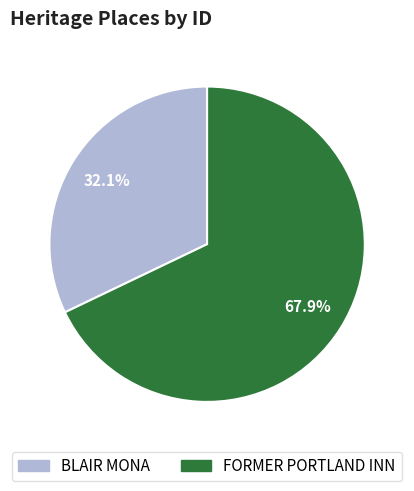

Between BLAIR MONA and FORMER PORTLAND INN, which is larger?

FORMER PORTLAND INN